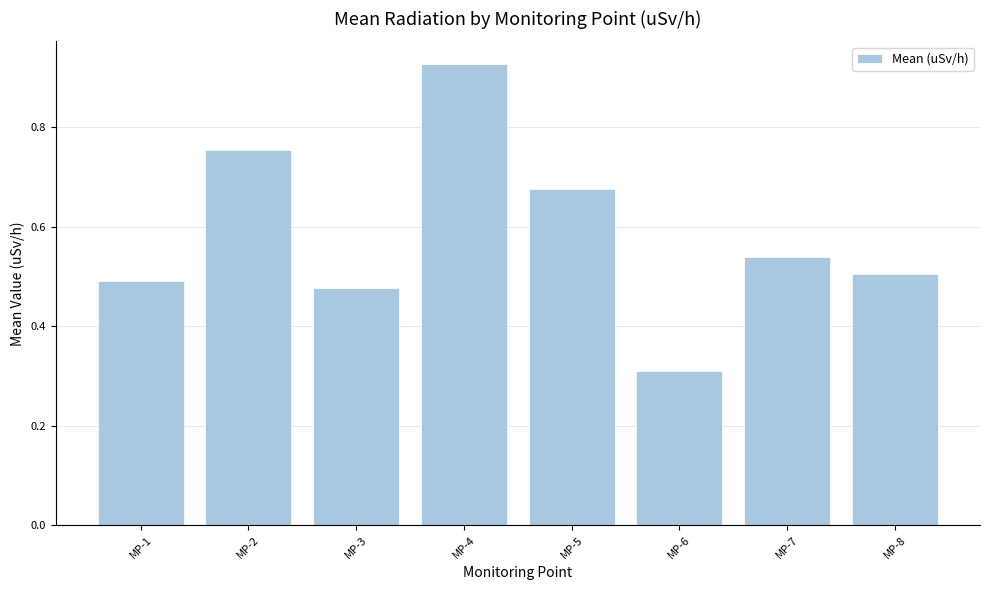

Which category has the highest value across all series?

MP-4